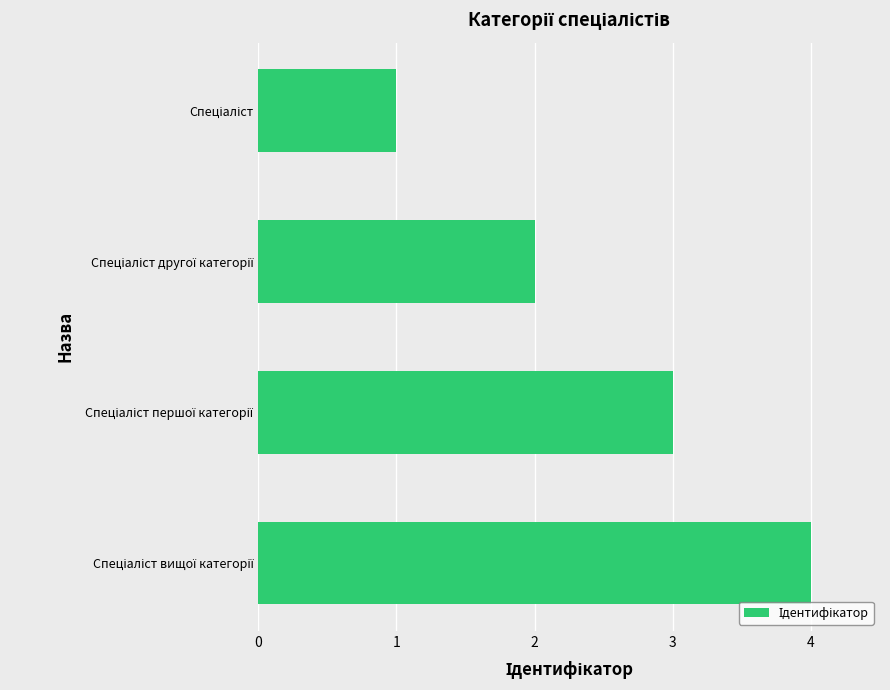

What is the difference between the maximum and minimum values?

3